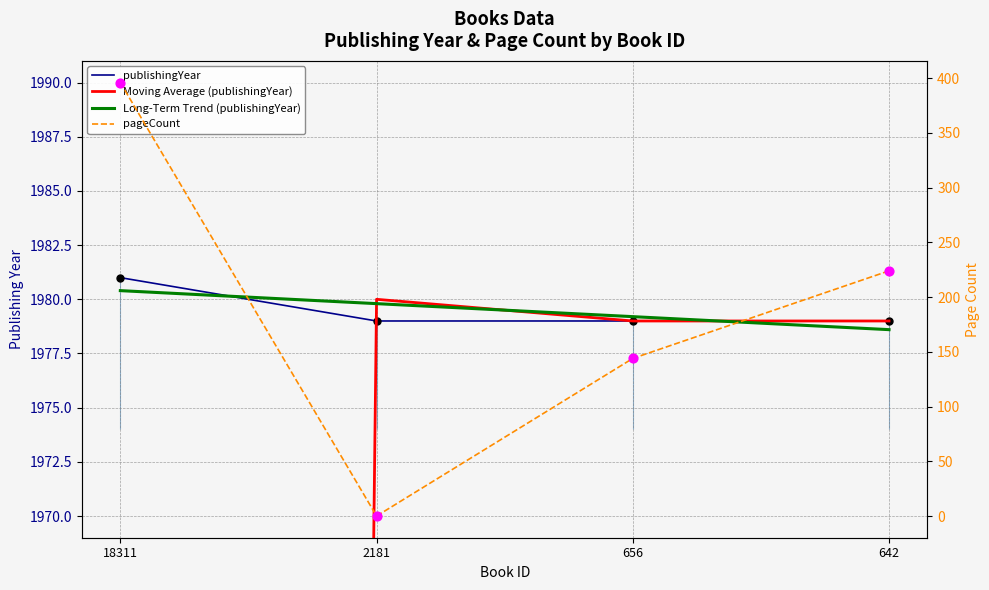

What are all the series names shown in the legend?

publishingYear, Moving Average (publishingYear), Long-Term Trend (publishingYear), pageCount